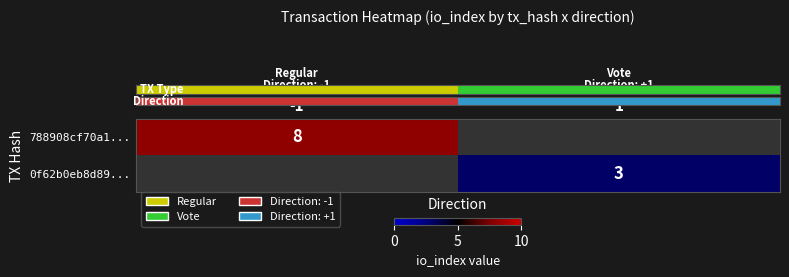

What is the maximum value for row_0?

8.0